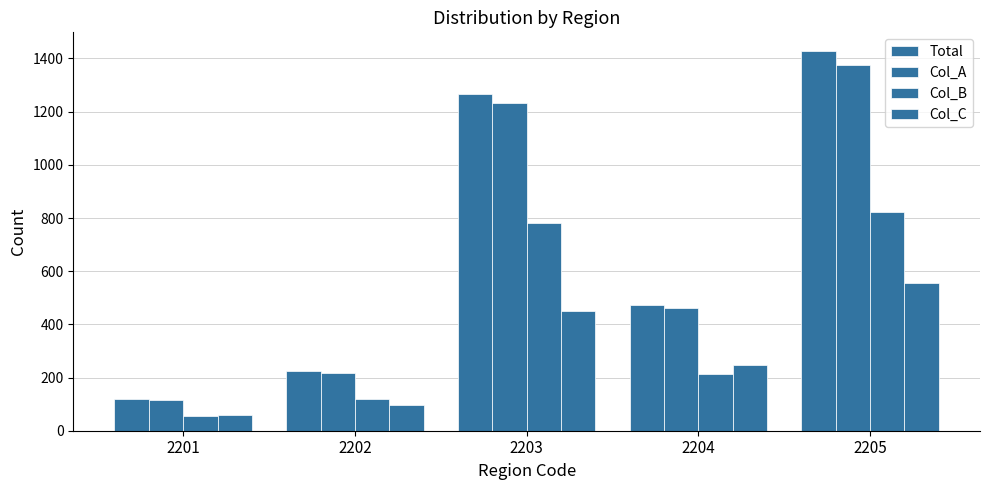

Are the bars grouped side by side (vs. stacked)?

Yes